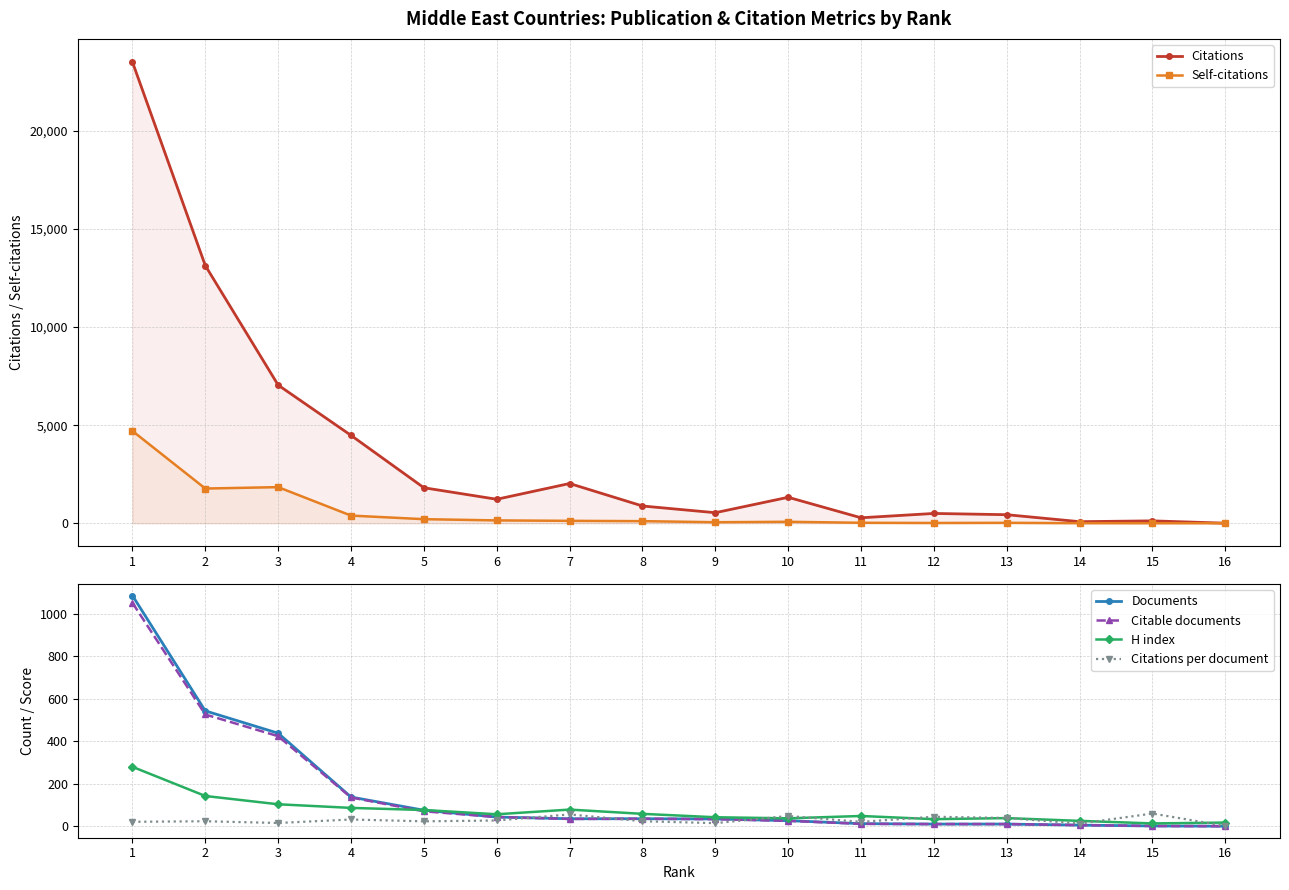

What is the minimum value shown in the chart?

1.0